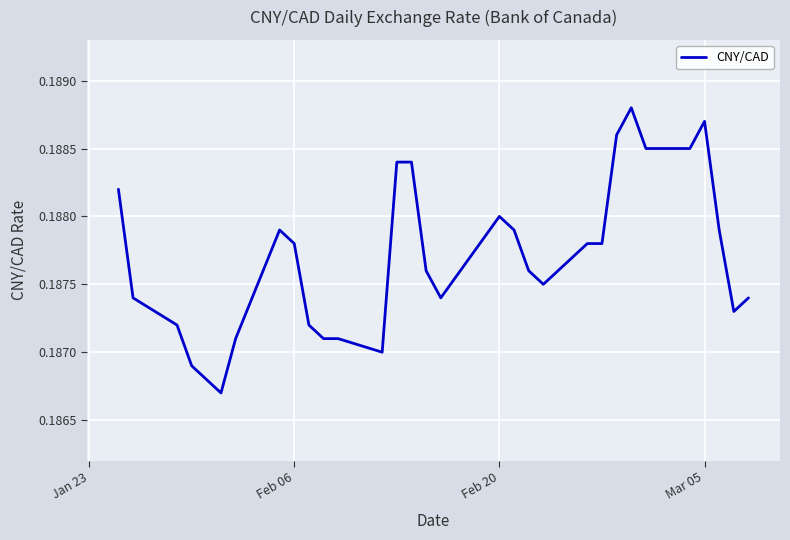

Count the number of categories in the chart.

31